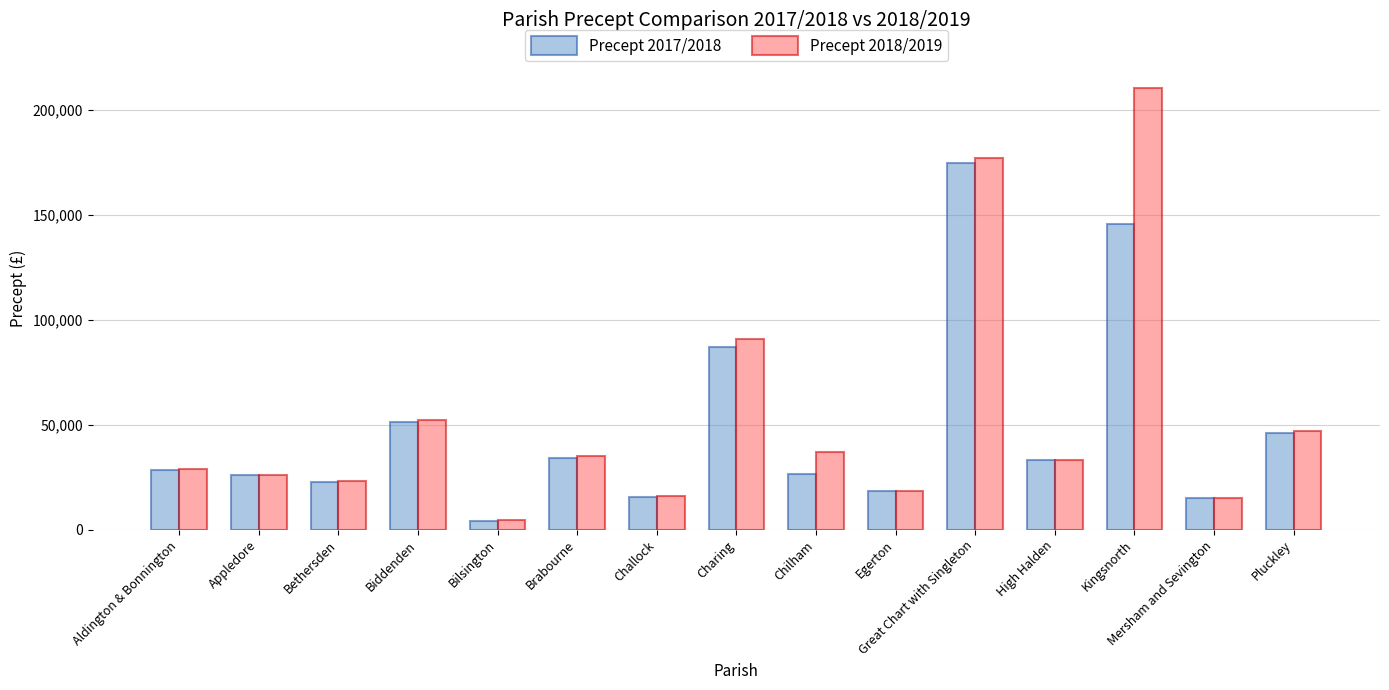

What is the minimum value for Precept 2018/2019?

4375.0